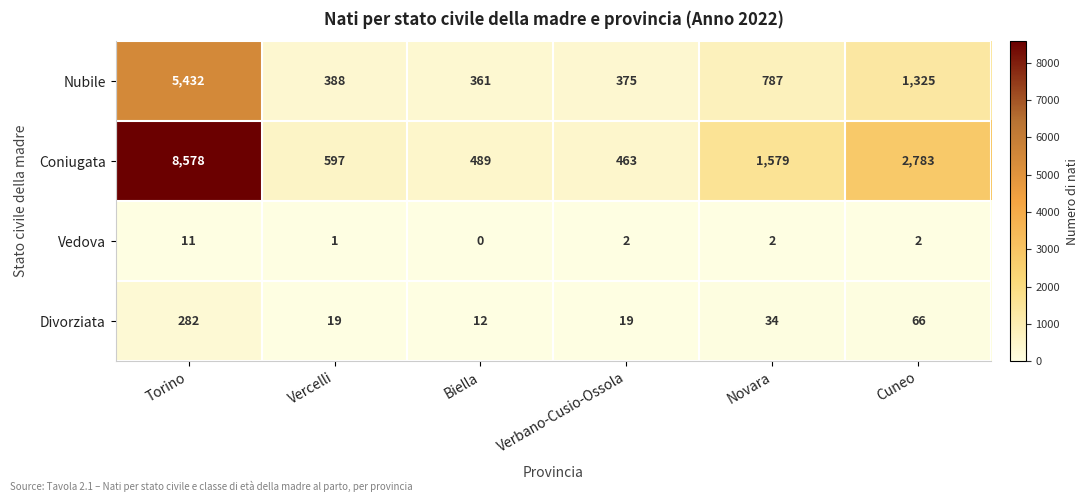

At which label does Divorziata first exceed 34?

Torino